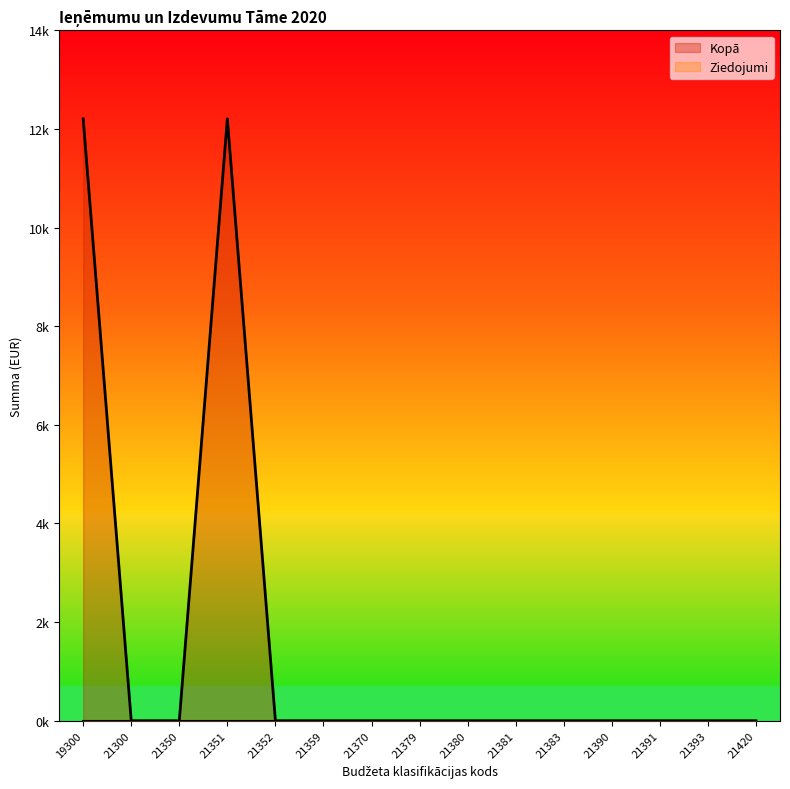

Rank the categories by value from lowest to highest.

21300, 21350, 21352, 21359, 21370, 21379, 21380, 21381, 21383, 21390, 21391, 21393, 21420, 19300, 21351